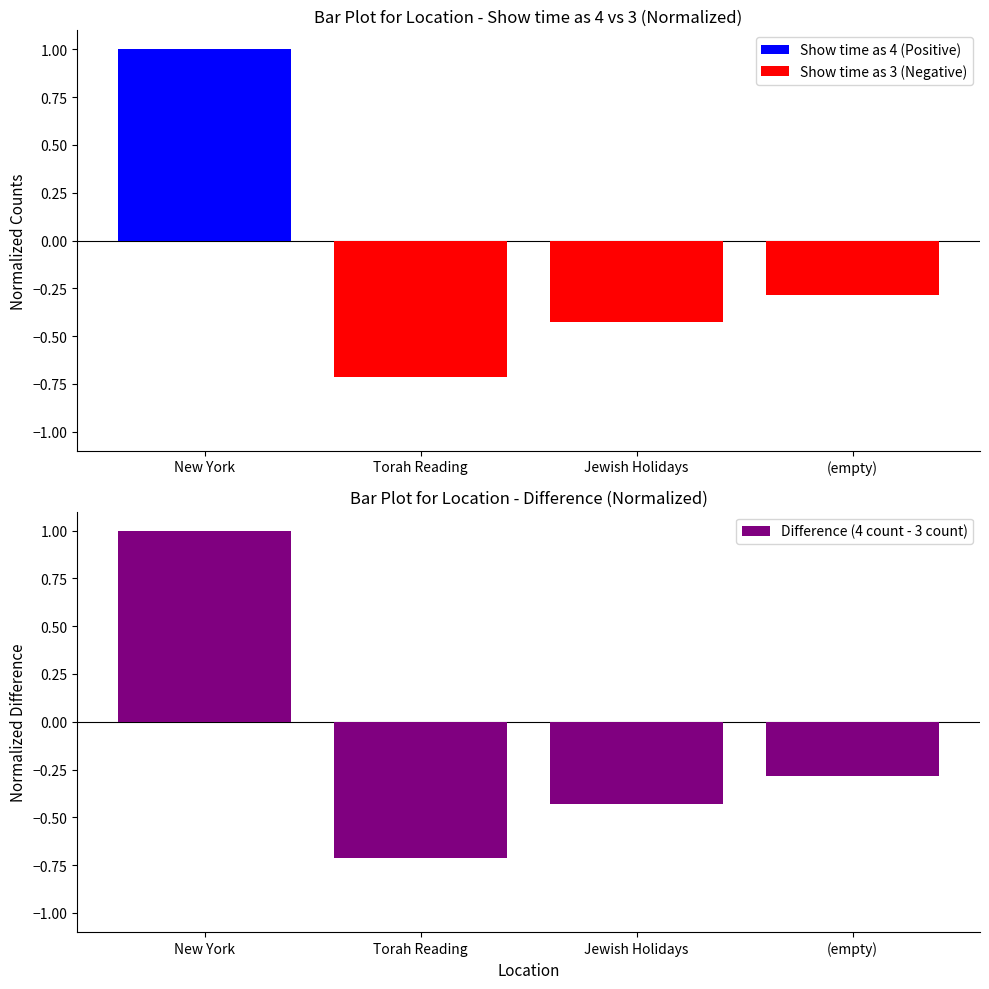

The value of Difference (4 count - 3 count) at Torah Reading is -0.7. True or false?

True